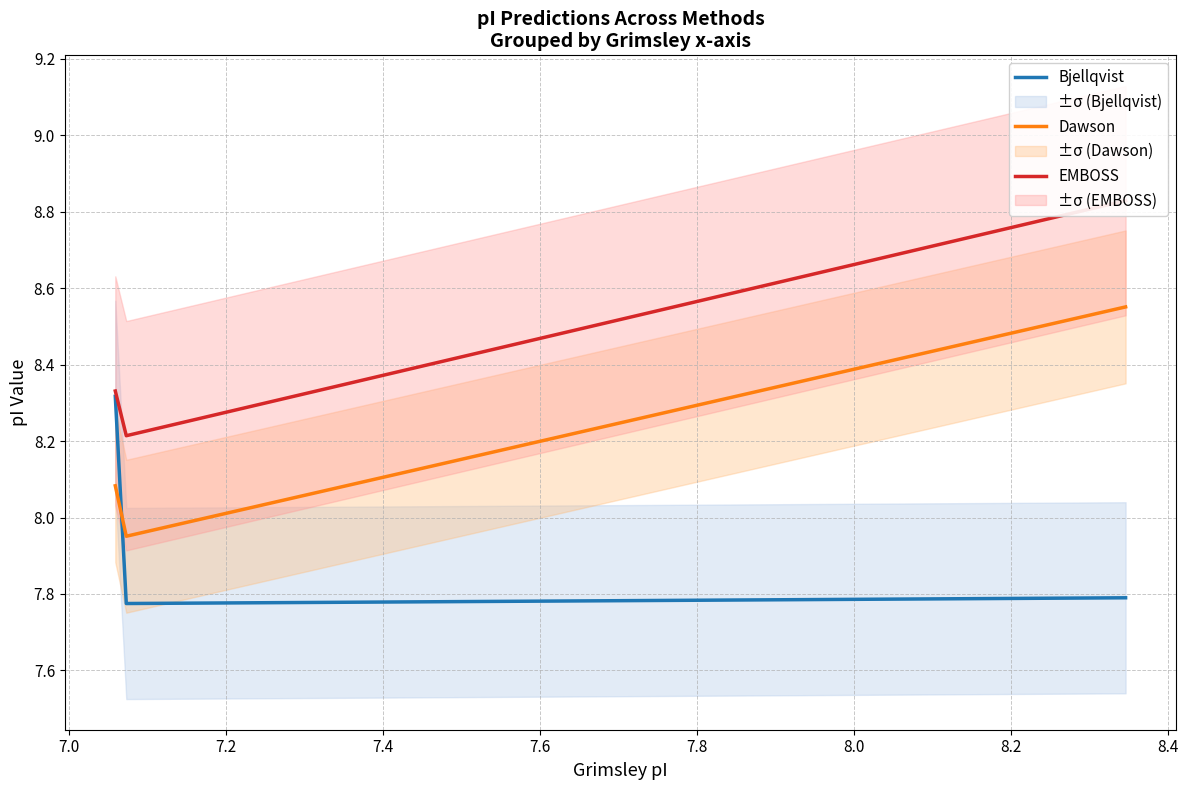

What is the maximum value for Bjellqvist?

8.3